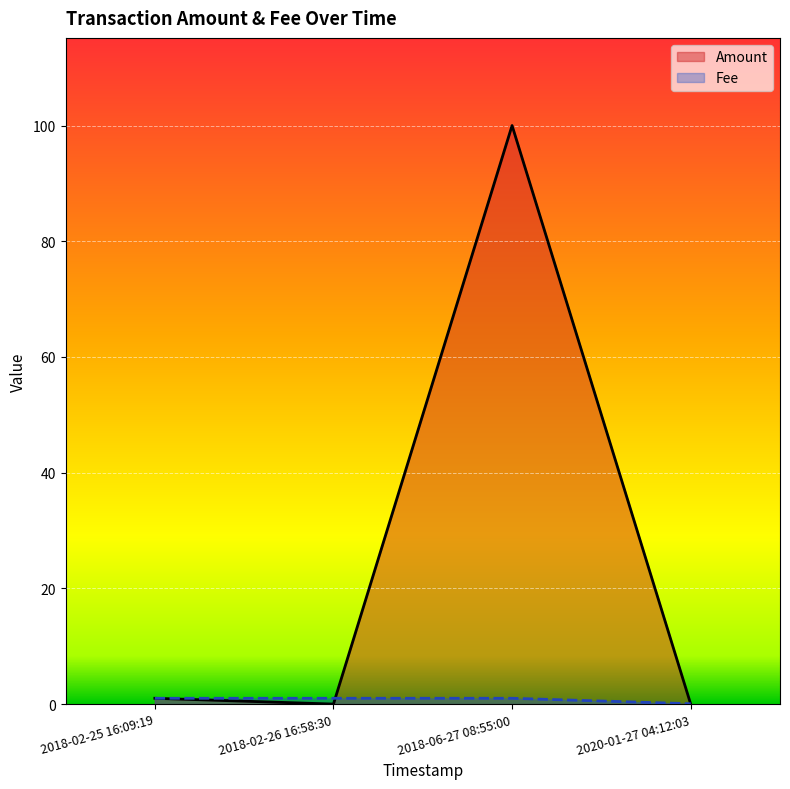

Which has a higher value, 2018-06-27 08:55:00 or 2020-01-27 04:12:03?

2018-06-27 08:55:00